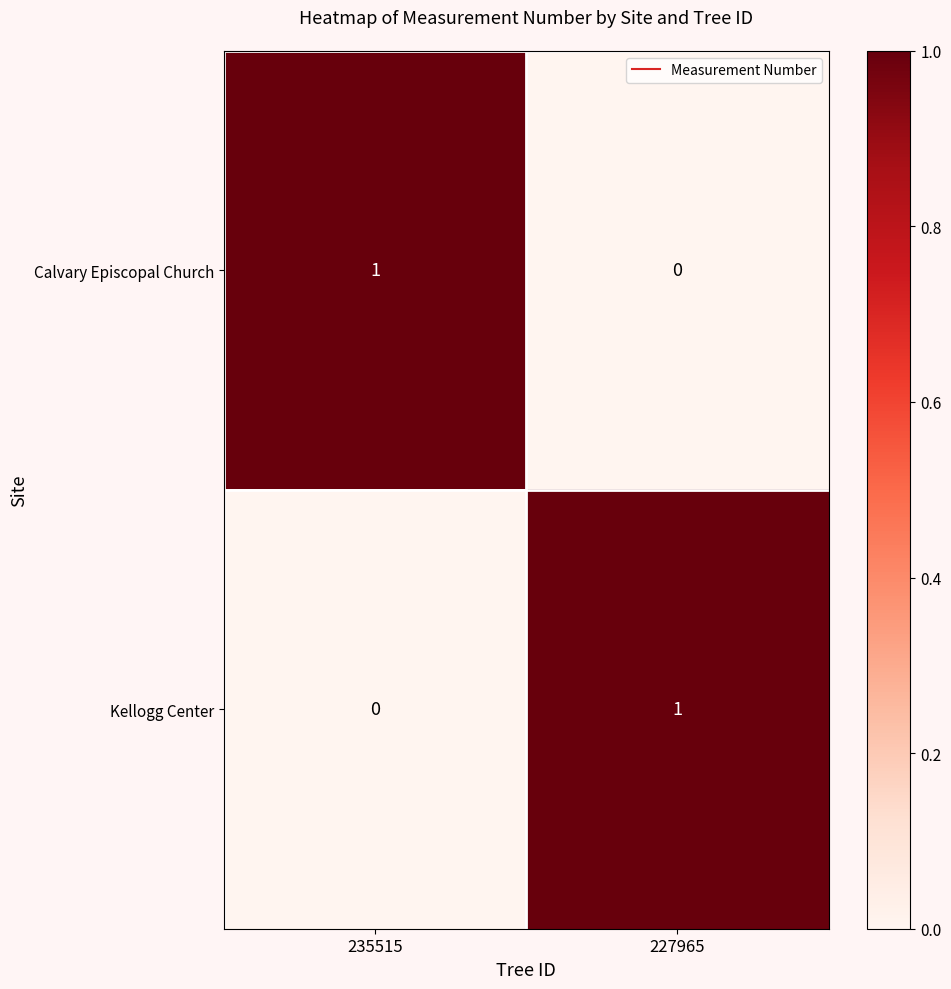

Is it true that Kellogg Center equals 1 at 227965?

True